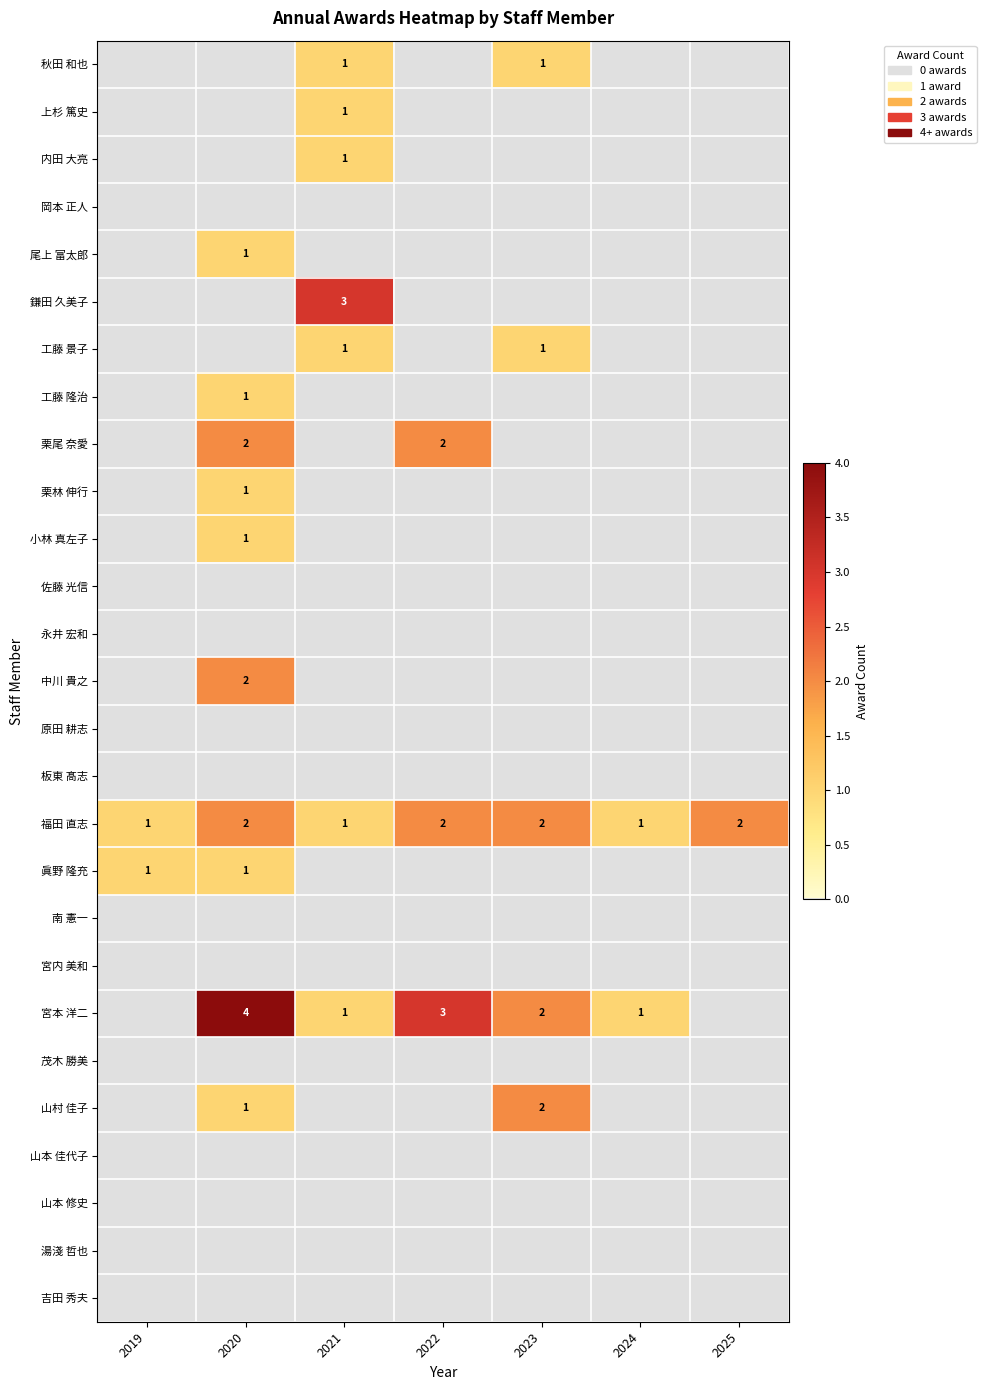

True or false: 栗尾 奈愛 has a value of 2 at 2022.

True